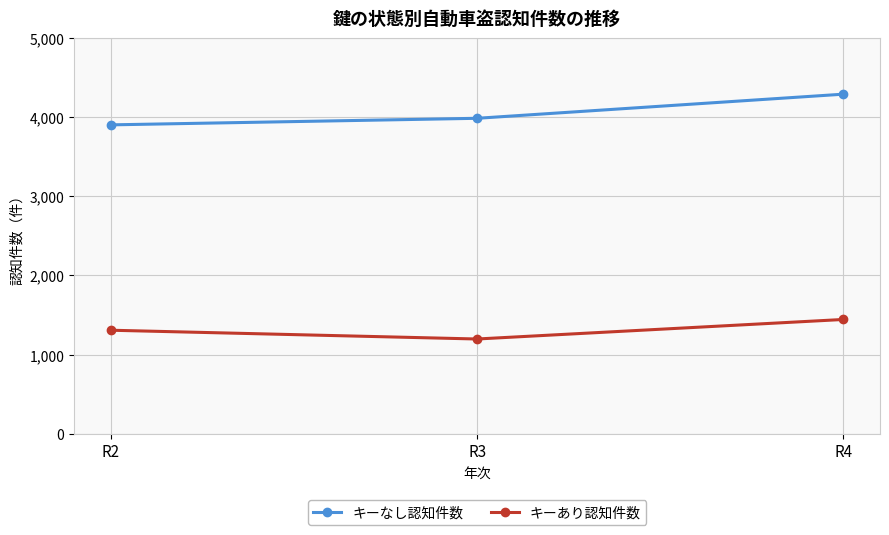

Reading right to left, transcribe all the data shown in this chart.

キーなし認知件数: R4=4291	R3=3986	R2=3903
キーあり認知件数: R4=1443	R3=1196	R2=1307